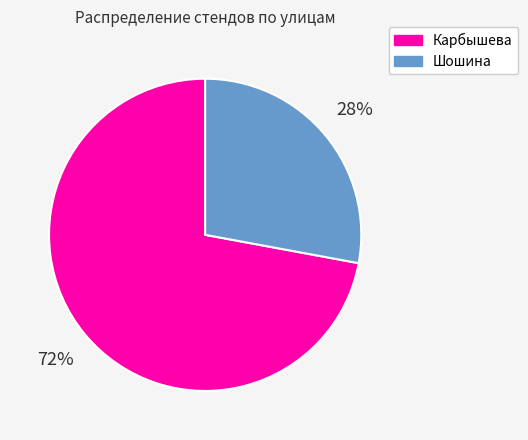

Rank the categories by value from lowest to highest.

Шошина, Карбышева